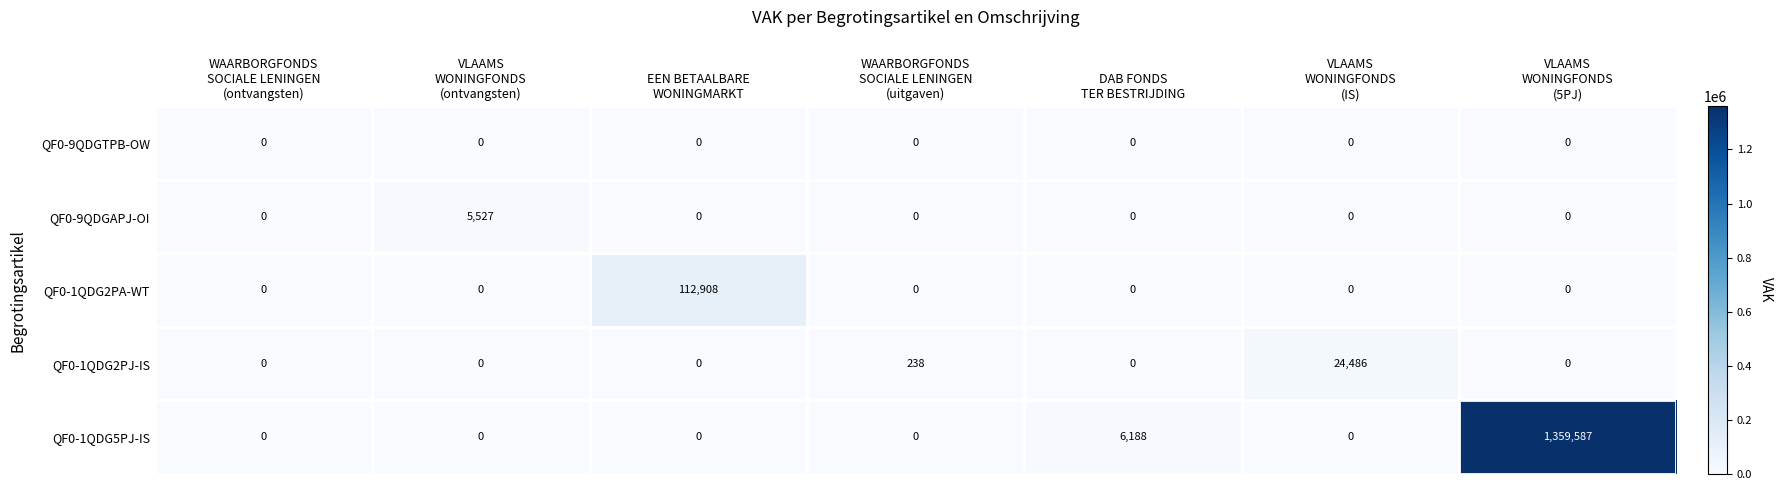

What is the average value of the QF0-1QDG2PJ-IS series?

3532